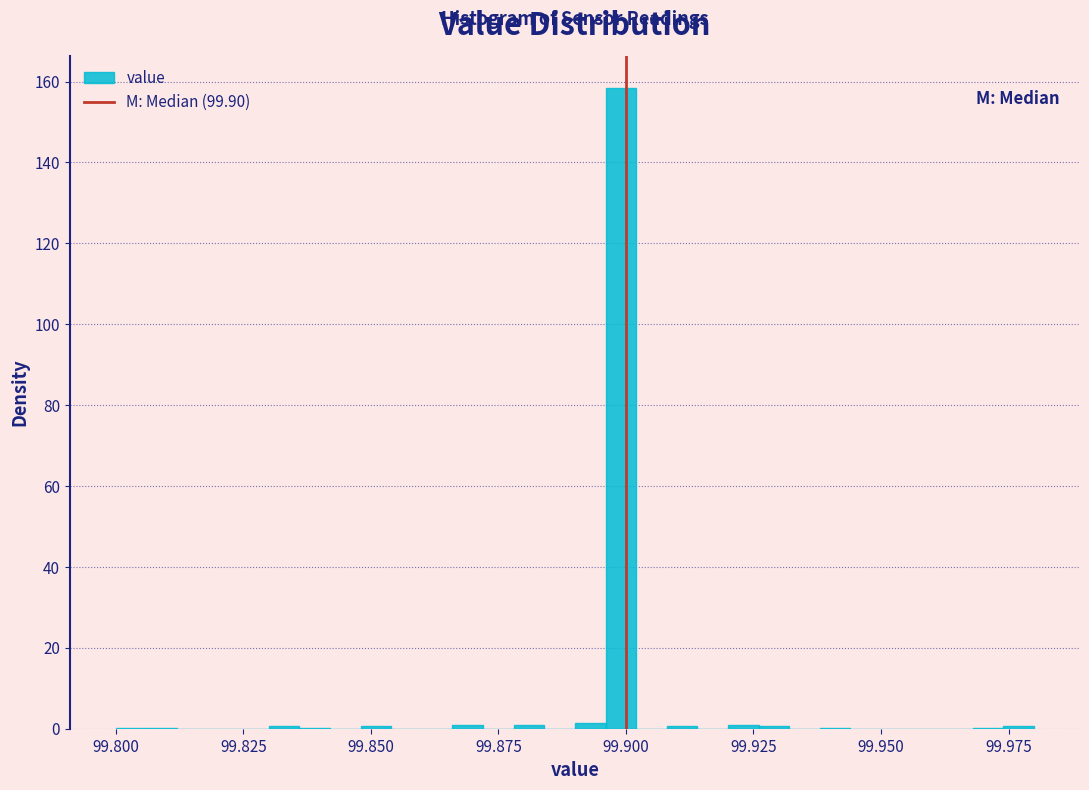

Read against the x-axis, roughly where is the centre of the tallest bar?

99.900